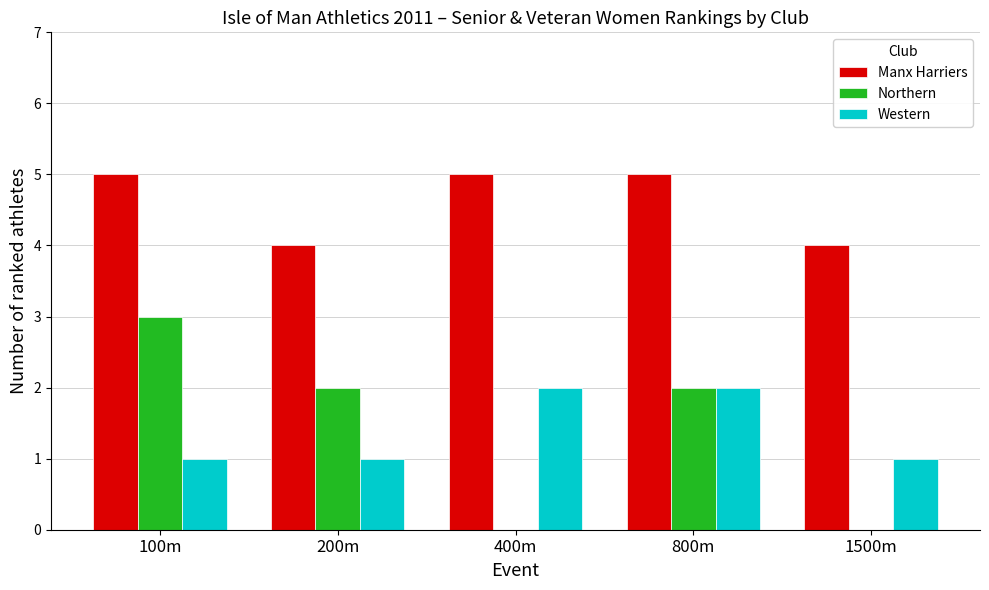

What is the sum of the Manx Harriers values at 1500m and 400m?

9